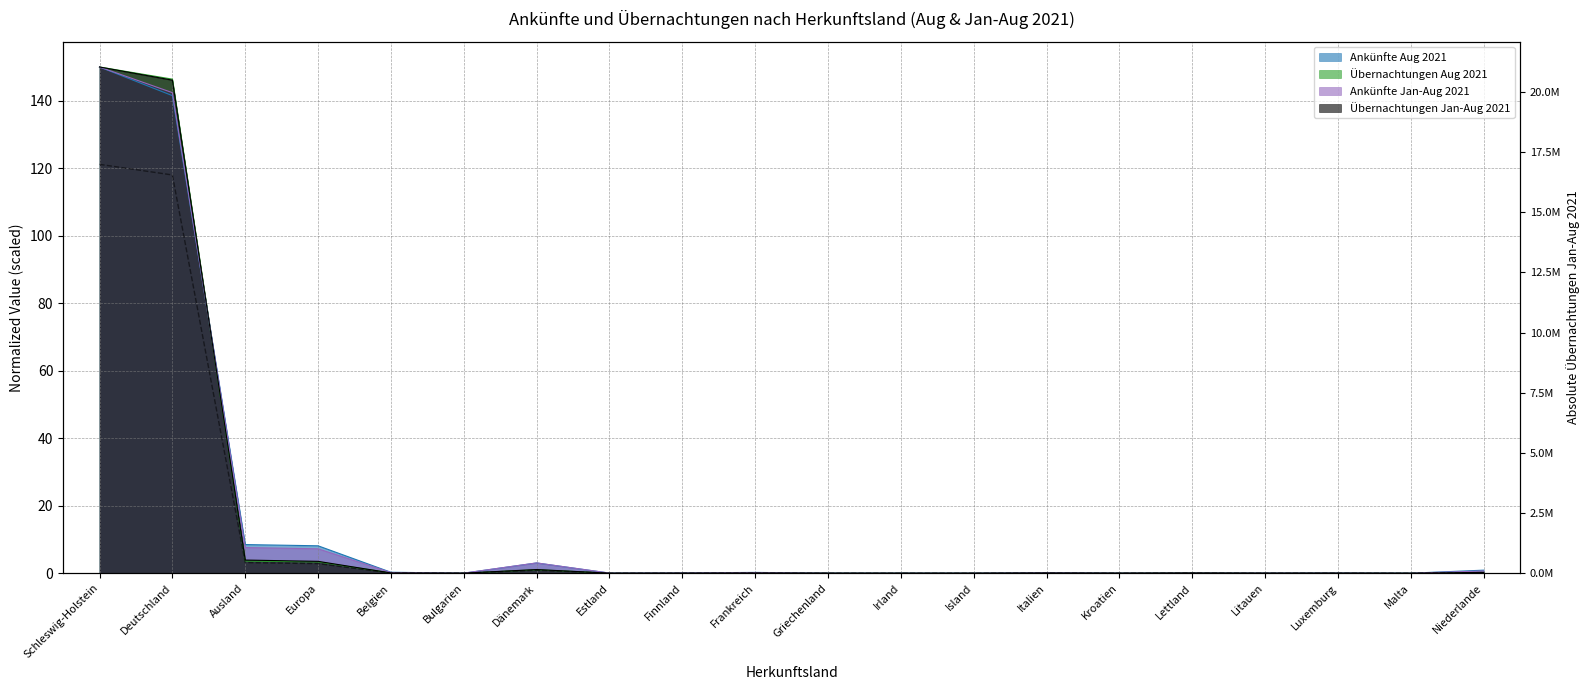

List the labels in order of value, largest first.

Schleswig-Holstein, Deutschland, Ausland, Europa, Dänemark, Niederlande, Lettland, Belgien, Frankreich, Italien, Luxemburg, Kroatien, Litauen, Finnland, Bulgarien, Estland, Griechenland, Island, Irland, Malta